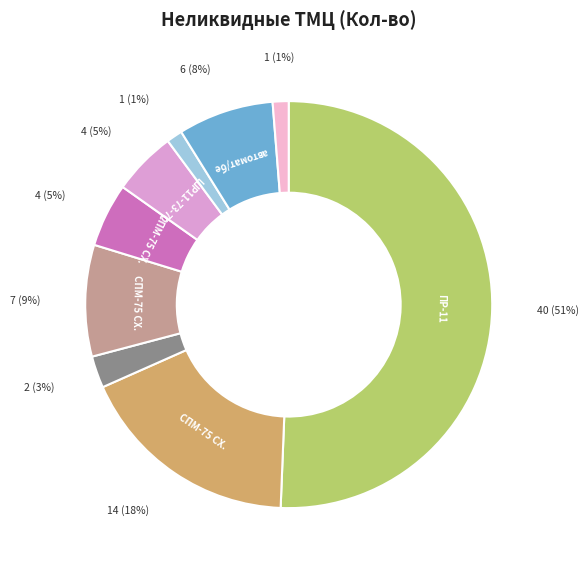

Count the number of slices in the pie.

9